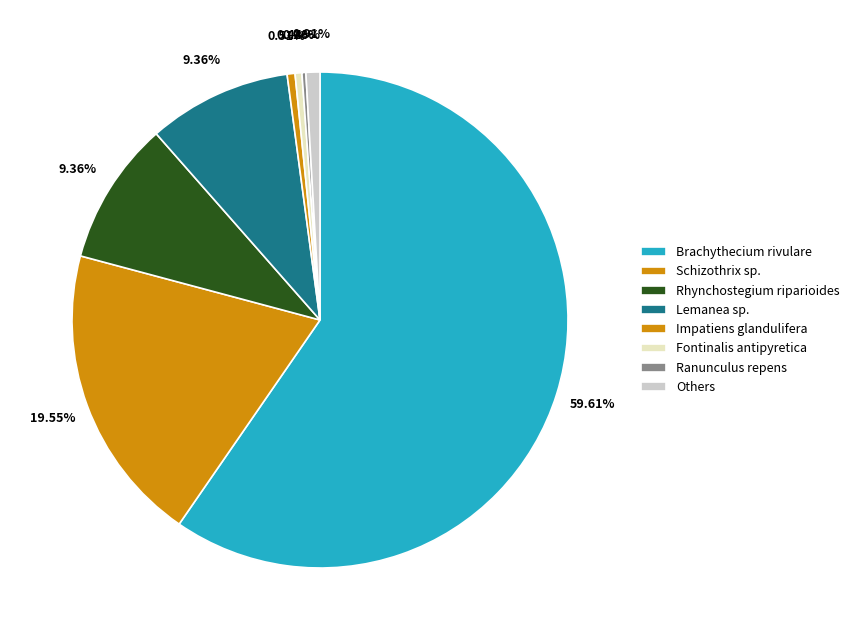

Does any single category account for the majority?

Yes